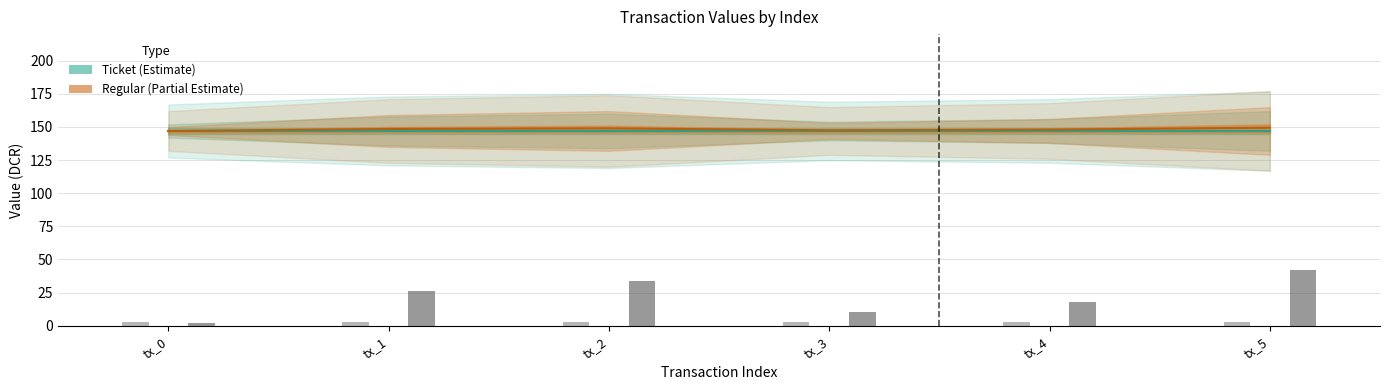

What is the difference between the Regular (io_index) values at tx_4 and tx_3?

1.0